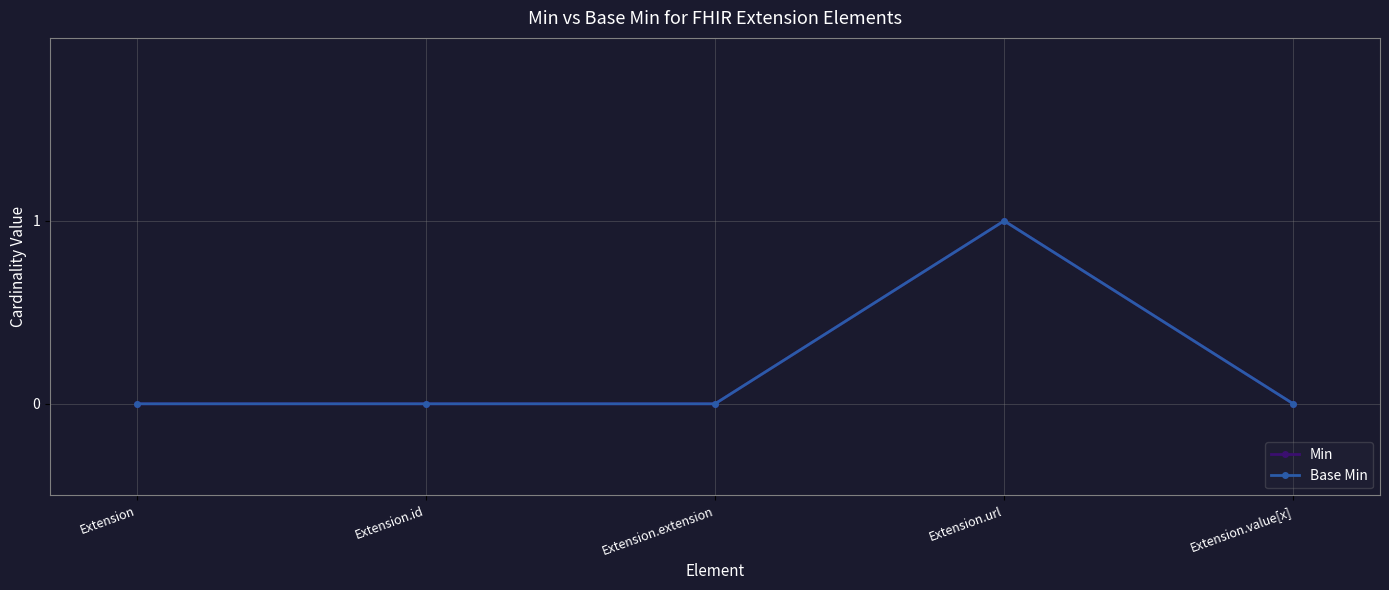

Is this an area chart (filled region under the line)?

No